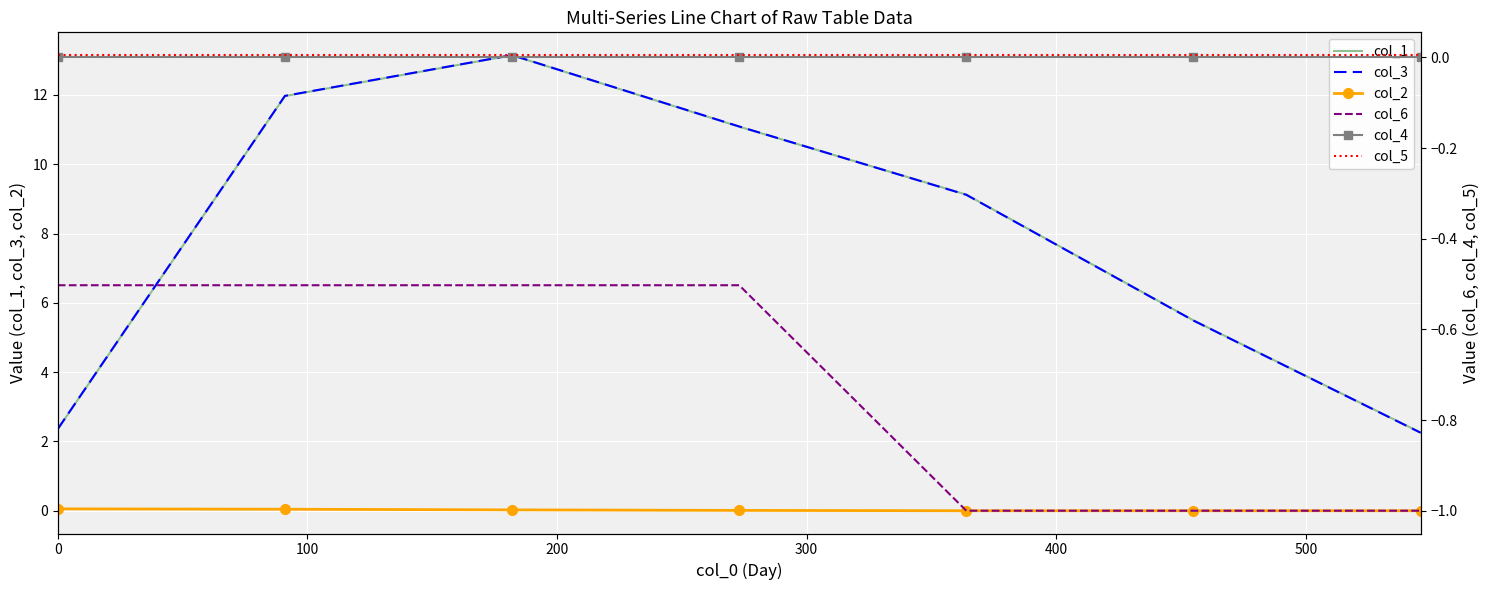

What is the lowest value of the col_3 series?

2.3